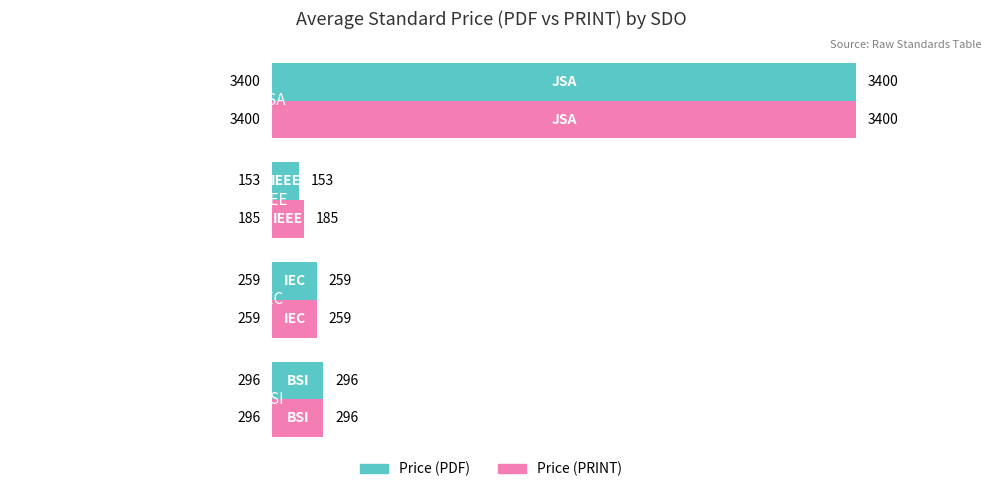

Rank the series by their average value, from lowest to highest.

Price (PDF), Price (PRINT)